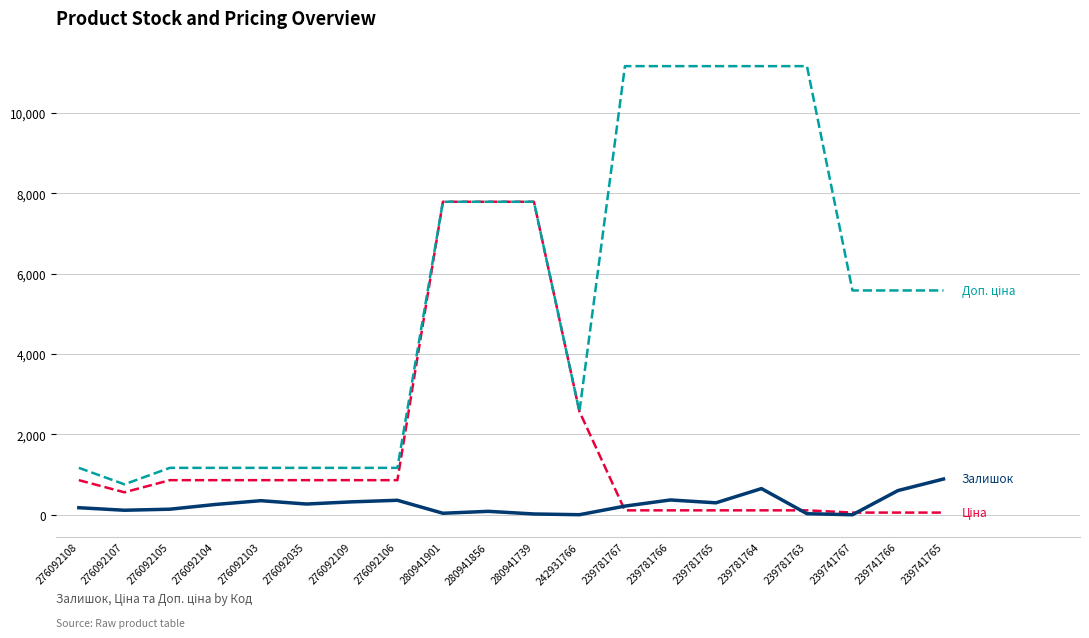

What is the maximum value shown in the chart?

11169.0